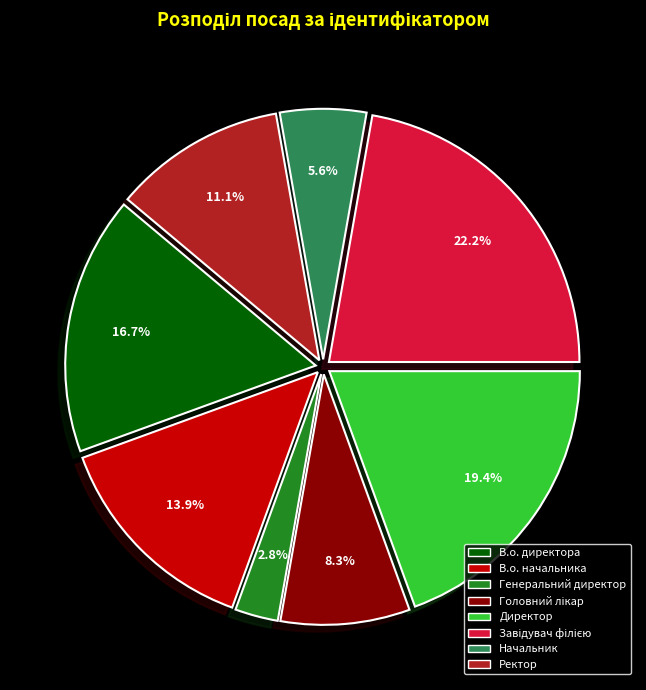

Between Начальник and Генеральний директор, which is larger?

Начальник